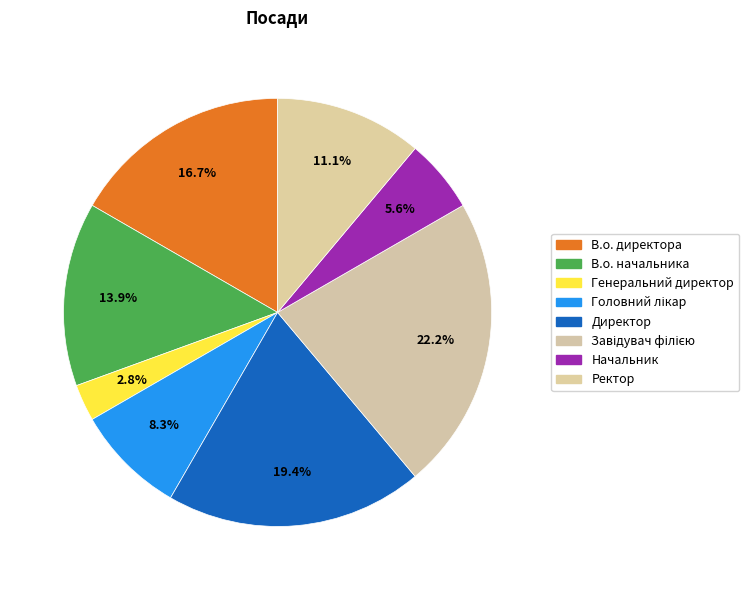

Which category has the smallest portion of the pie?

Генеральний директор